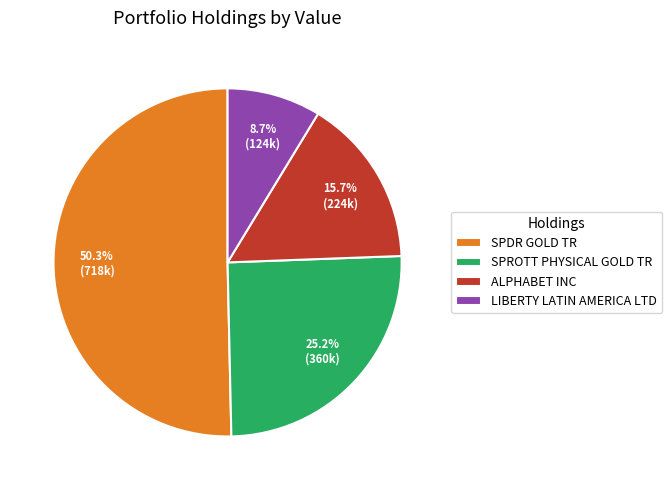

Approximately how many times larger is the value at SPROTT PHYSICAL GOLD TR compared to ALPHABET INC?

1.6